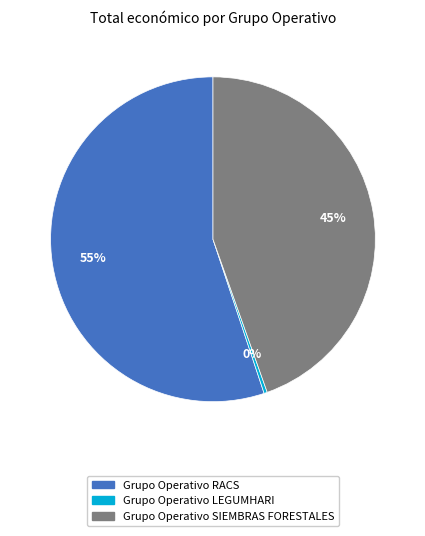

Which category has the smallest portion of the pie?

Grupo Operativo LEGUMHARI